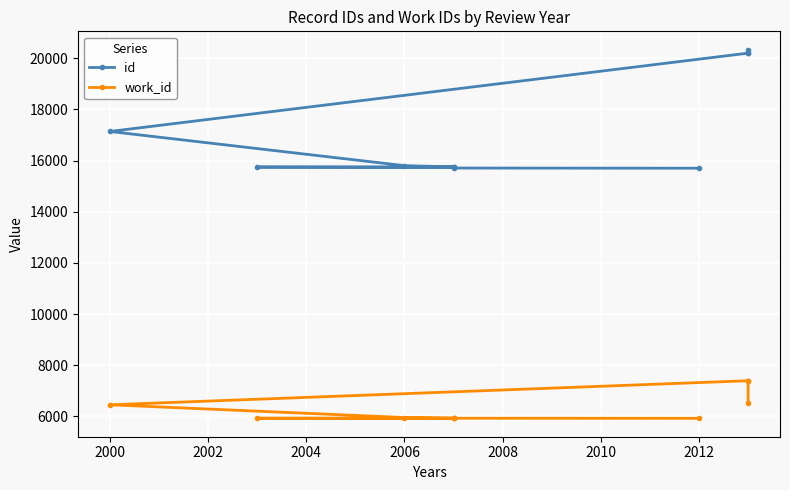

Does the chart display data point markers on the line(s)?

Yes